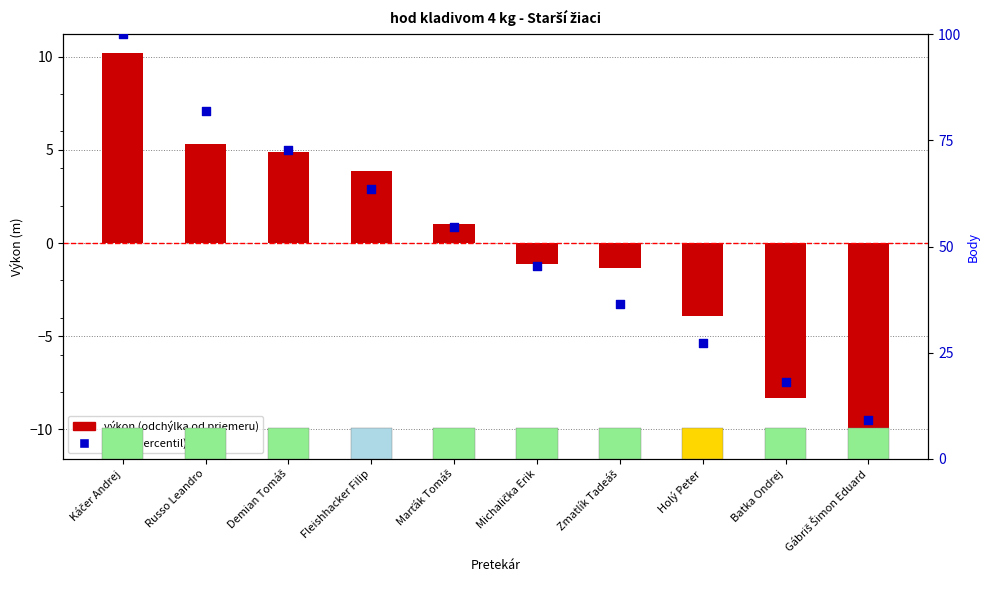

Is the value of body (percentil) at Marťák Tomáš greater than the value of výkon (odchýlka od priemeru) at Gábriš Šimon Eduard?

Yes